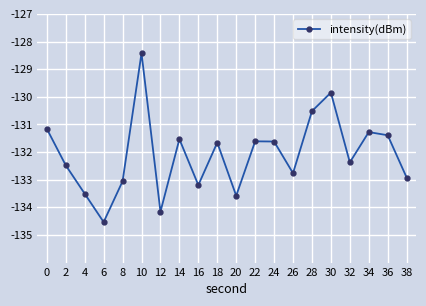

What is the minimum value shown in the chart?

-134.5